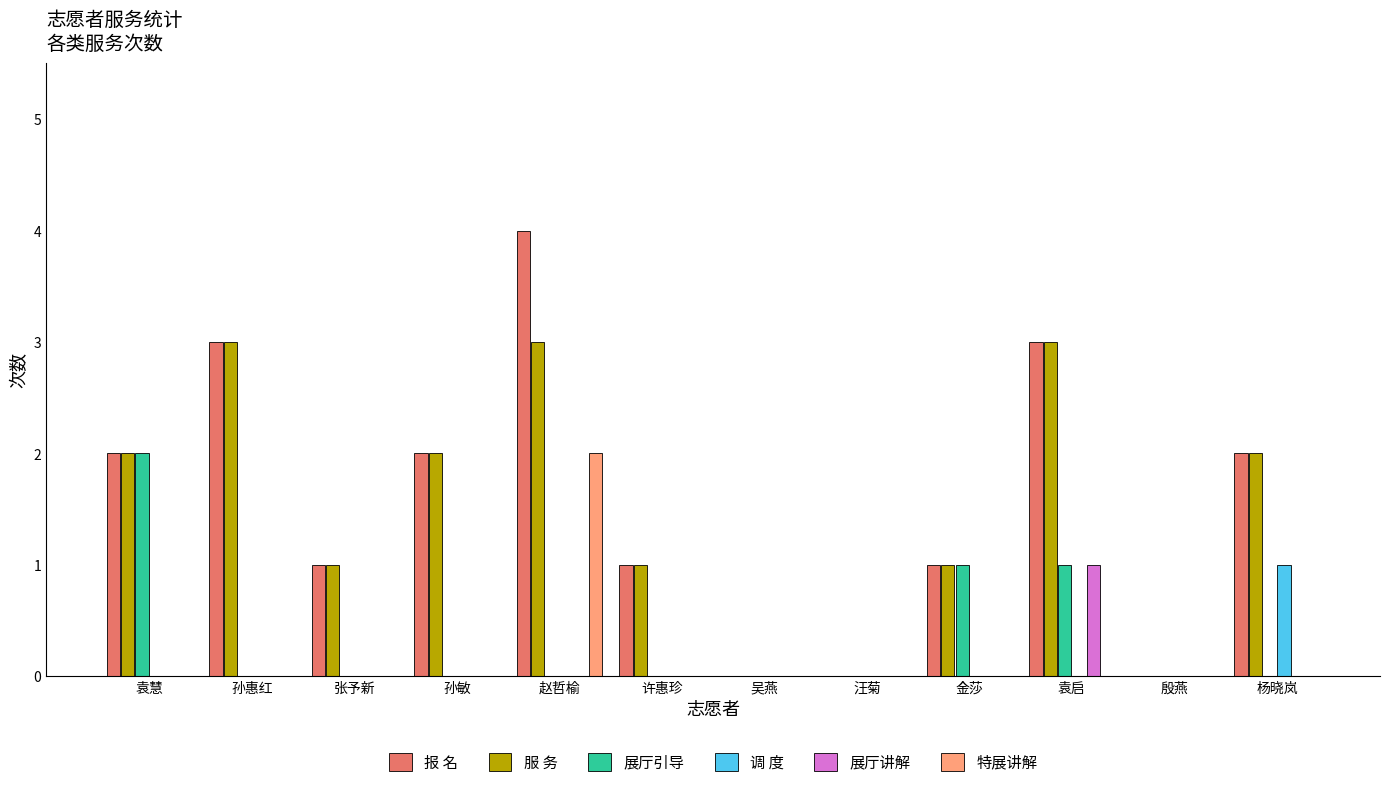

At which category does the chart reach its peak across all series?

赵哲榆